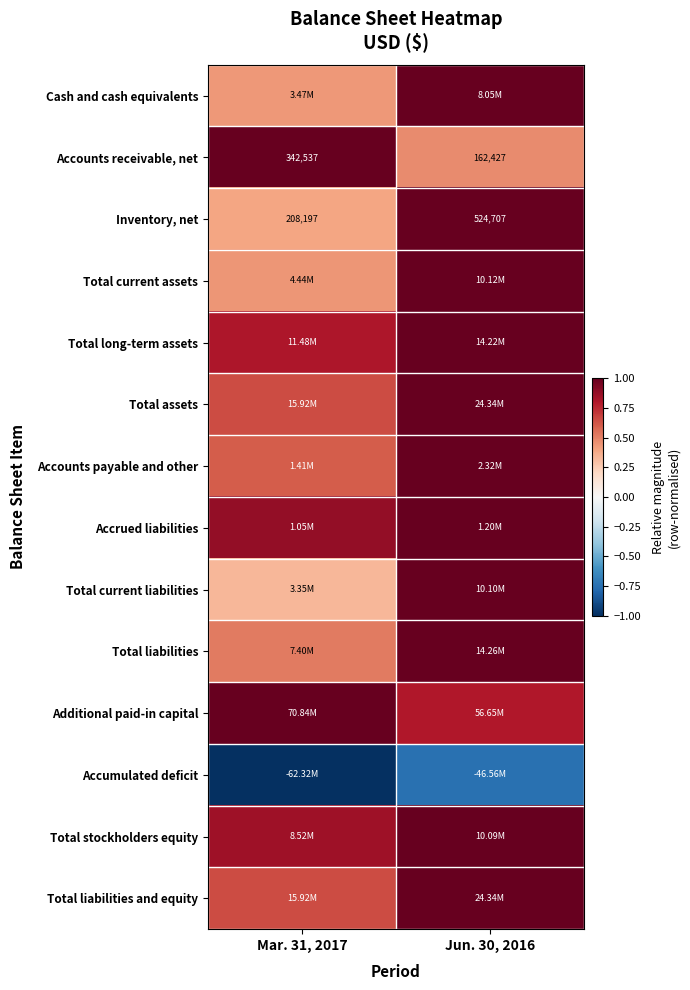

Where is Total long-term assets nearest to the value 0?

Mar. 31, 2017